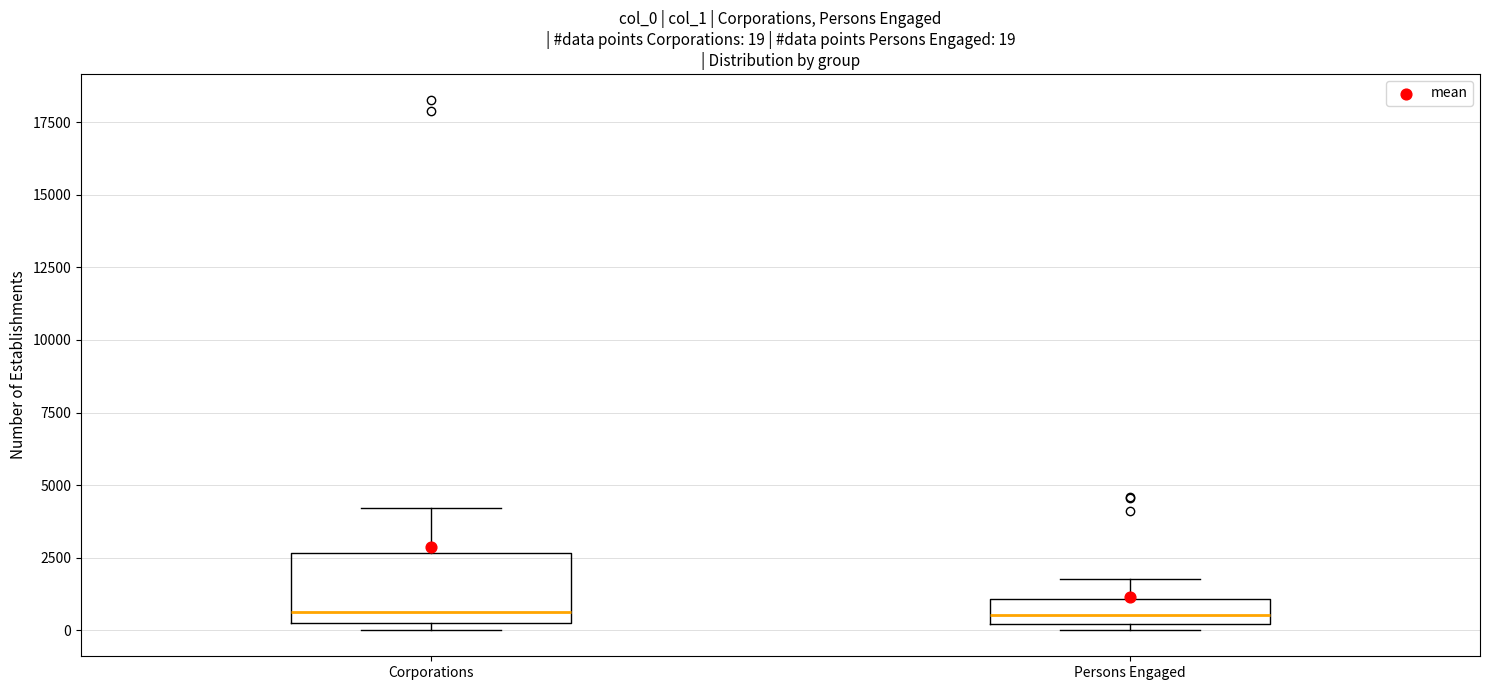

Which box is the tallest, from its lower edge to its upper edge?

Corporations